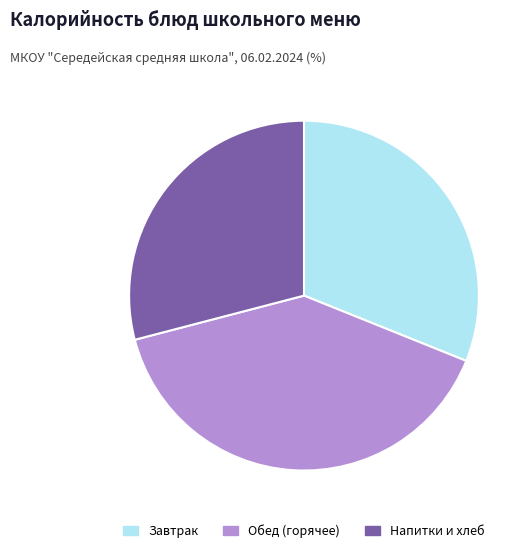

Is there any slice that represents more than half of the pie?

No